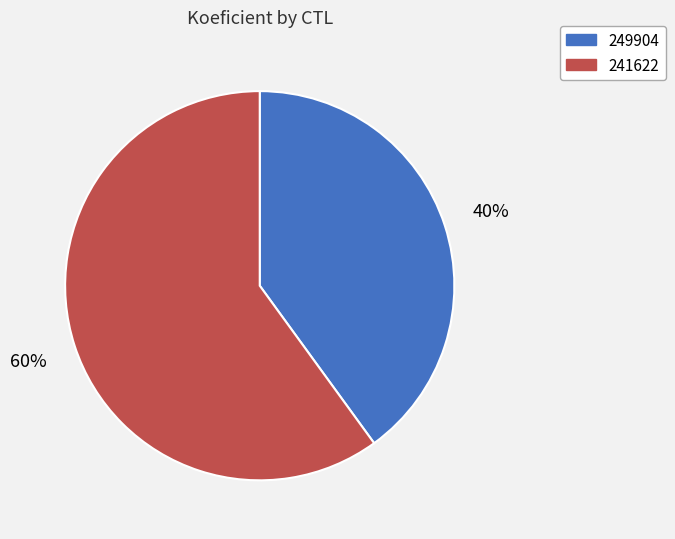

Count the number of slices in the pie.

2